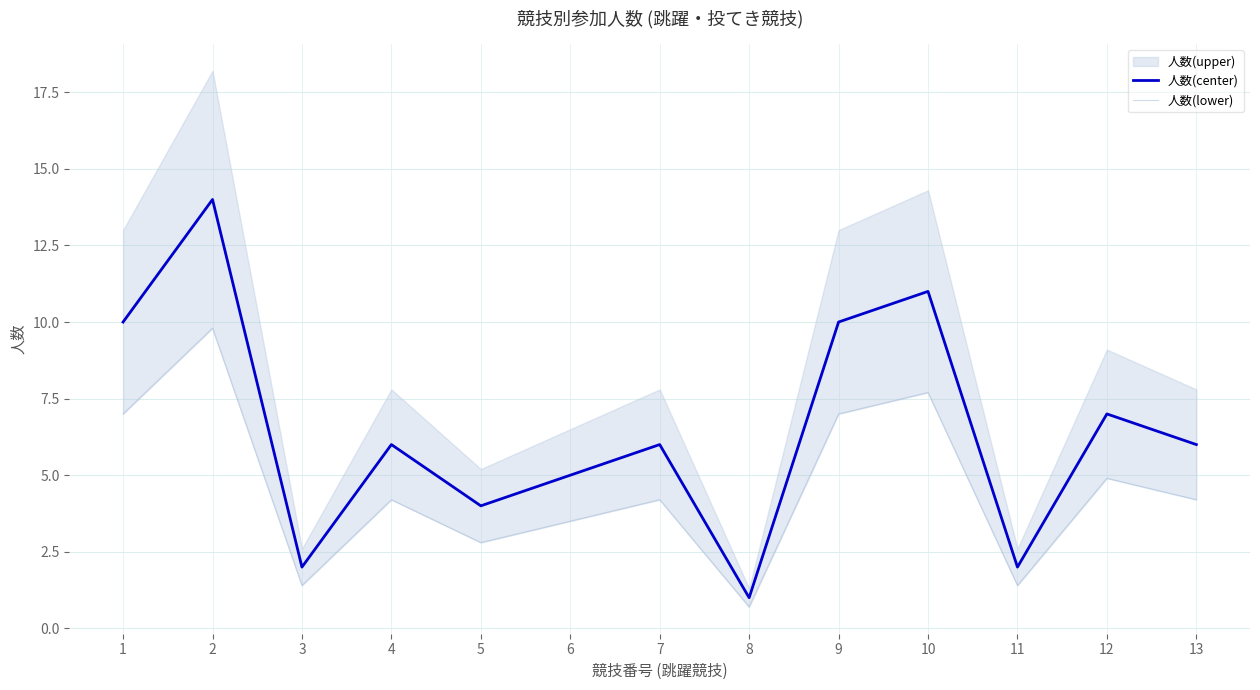

What is the highest value of the 人数(center) series?

14